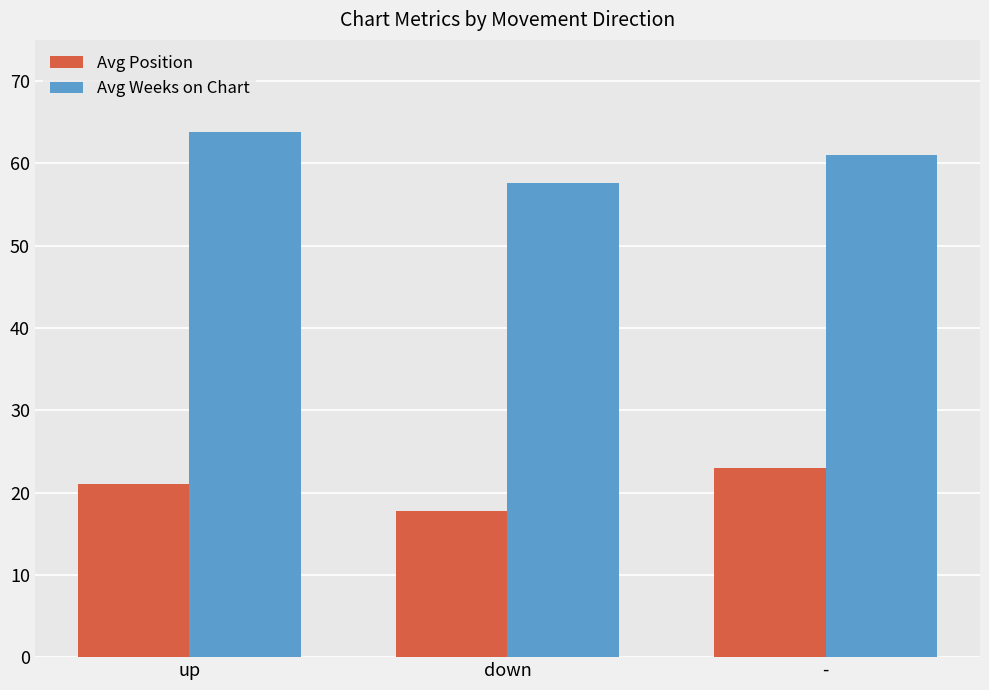

Is it true that Avg Position equals 33.3 at -?

False